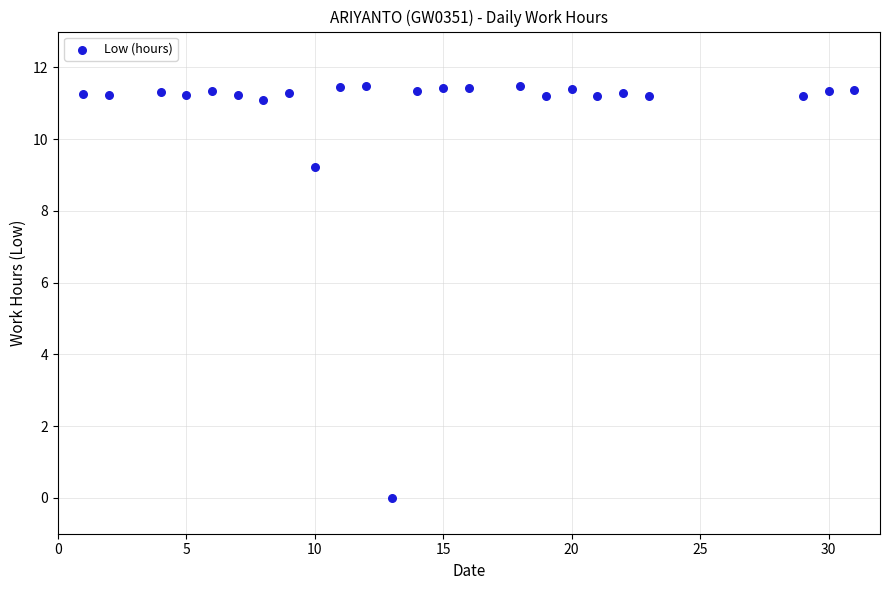

What Y value in the scatter plot is closest to 5?

9.2